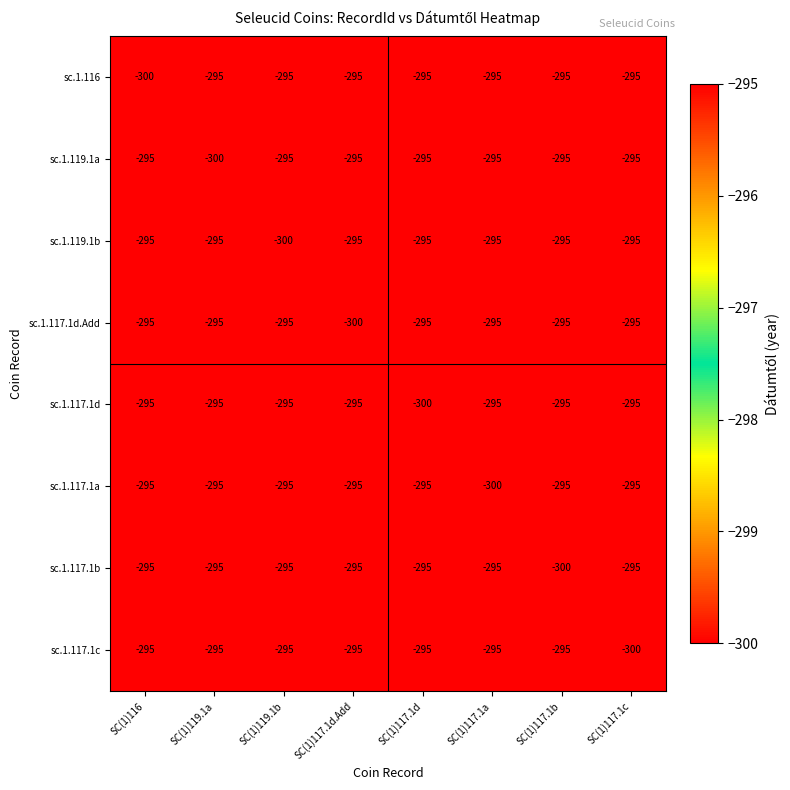

What is the difference between the highest and lowest values at SC(1)119.1b?

5